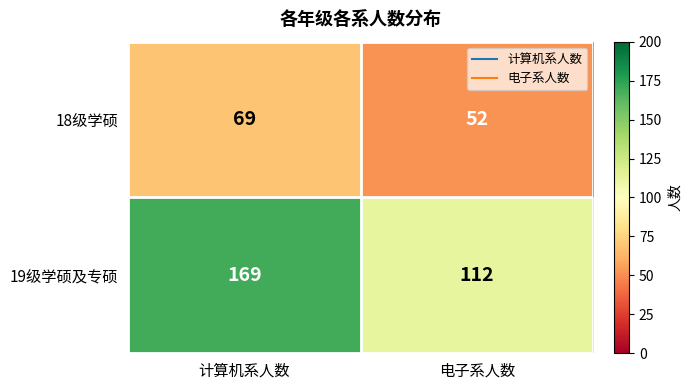

At which category is the sum across all series the highest?

计算机系人数